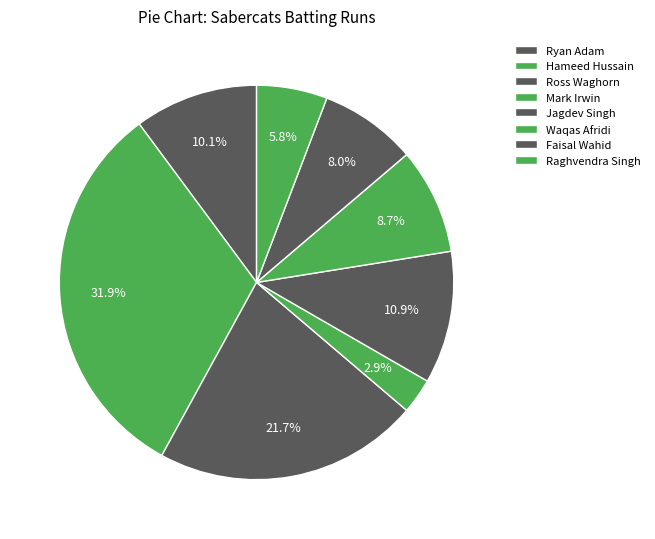

Is there any slice that represents more than half of the pie?

No